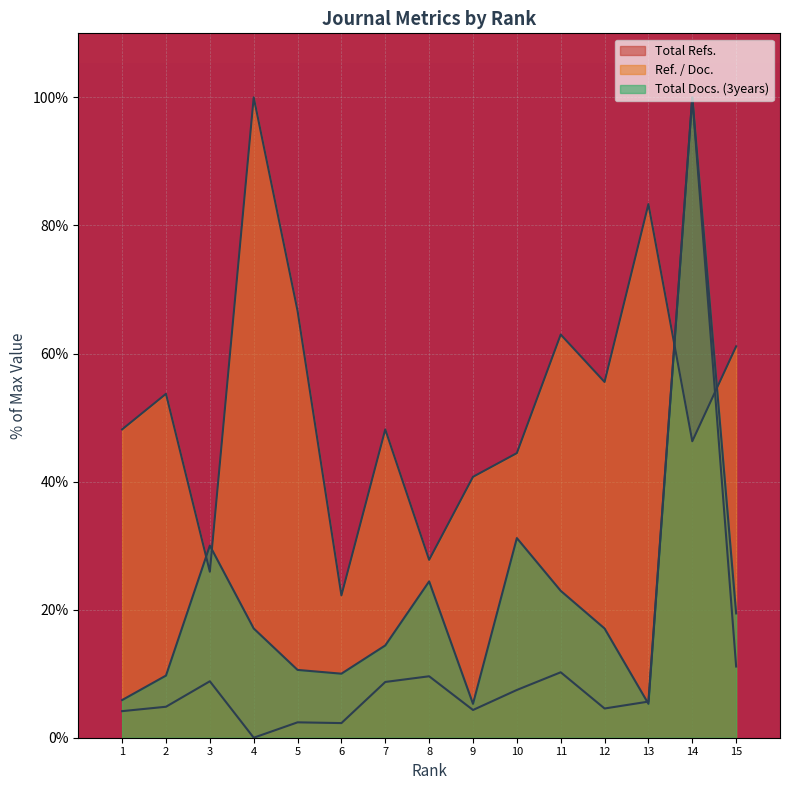

Rank the series by their maximum value, from highest to lowest.

Total Refs., Ref. / Doc., Total Docs. (3years)